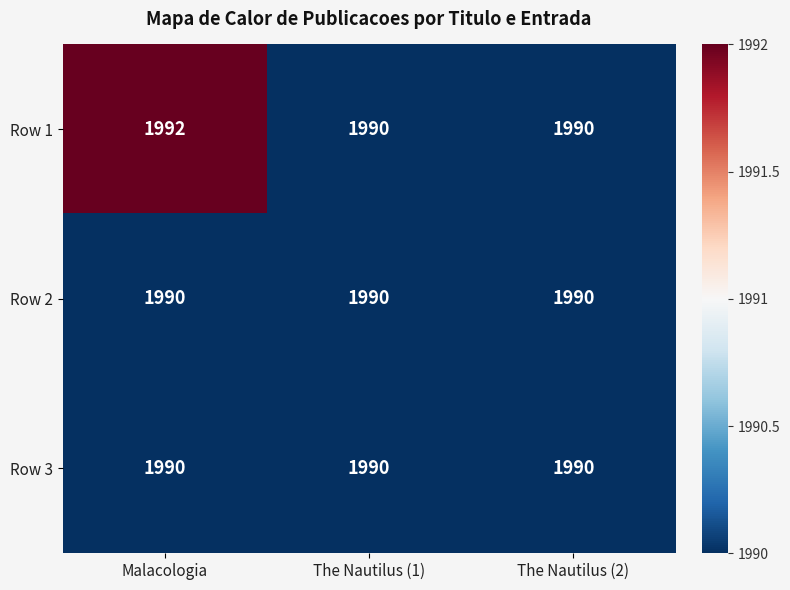

At how many categories does at least one series exceed 1991?

1